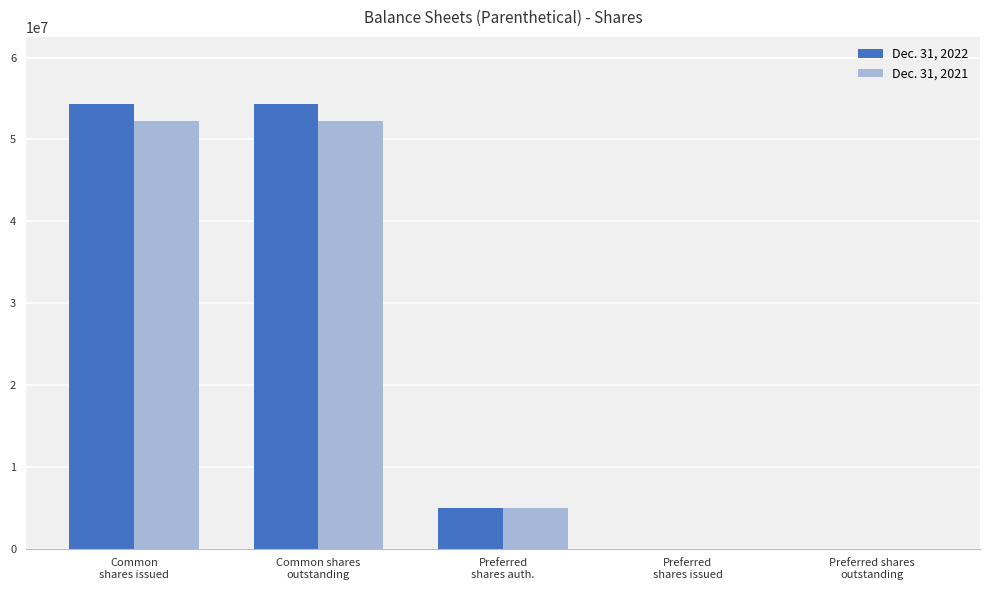

What is the sum of all Dec. 31, 2021 values?

109627788